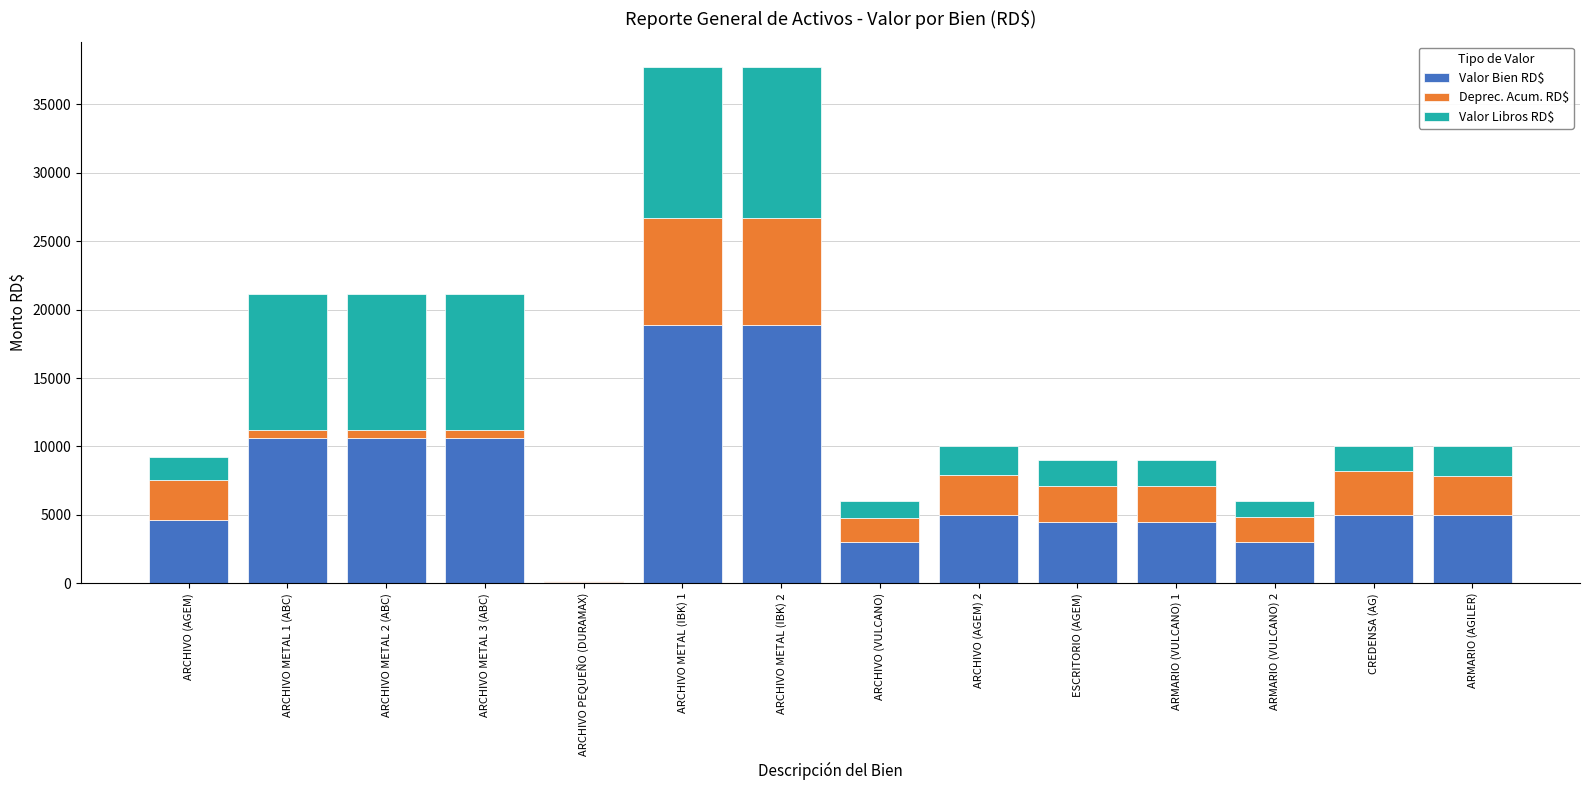

What is the sum of all Valor Bien RD$ values?

104153.8